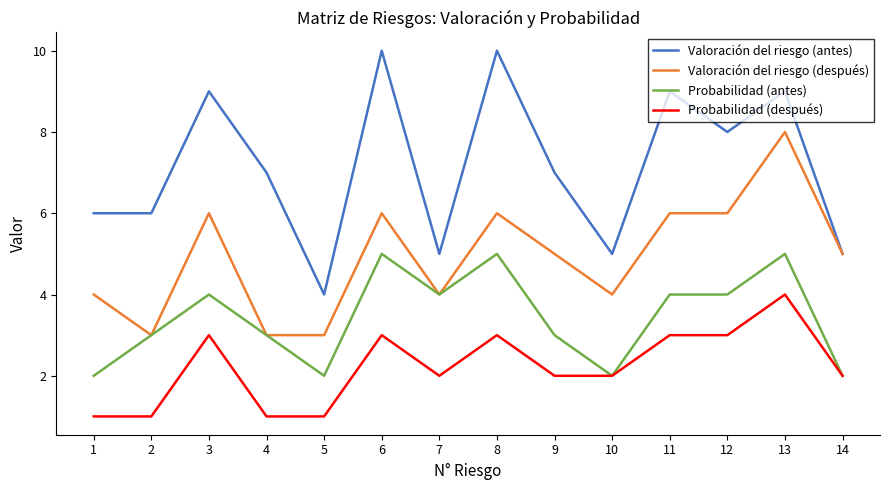

True or false: Valoración del riesgo (después) and Probabilidad (después) intersect in this chart.

False